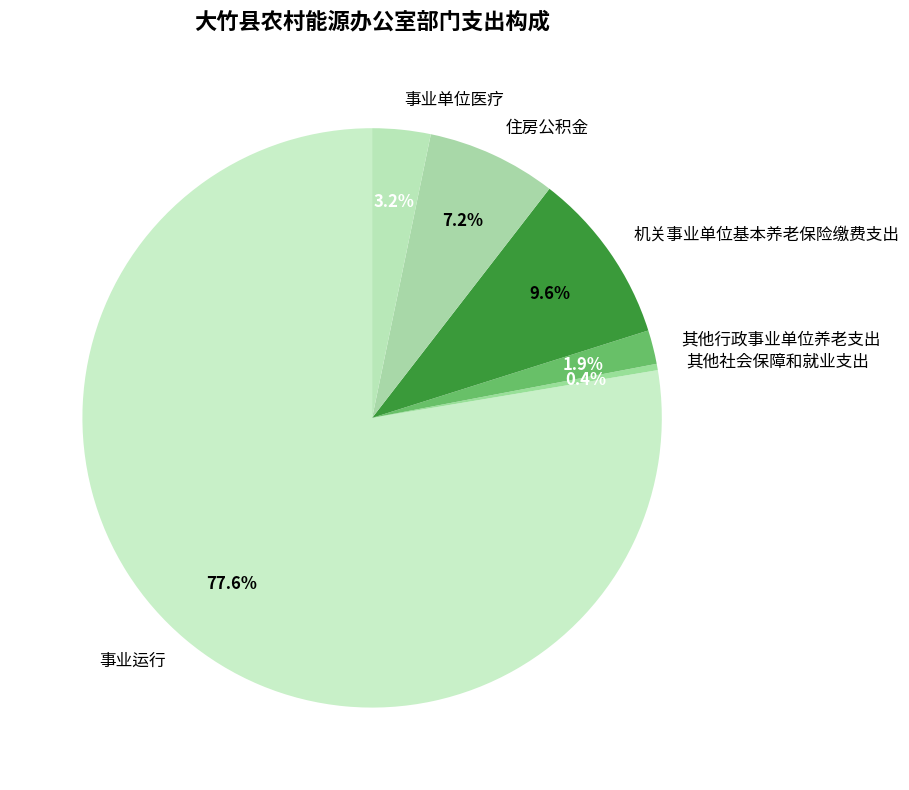

How many slices are in this pie chart?

6